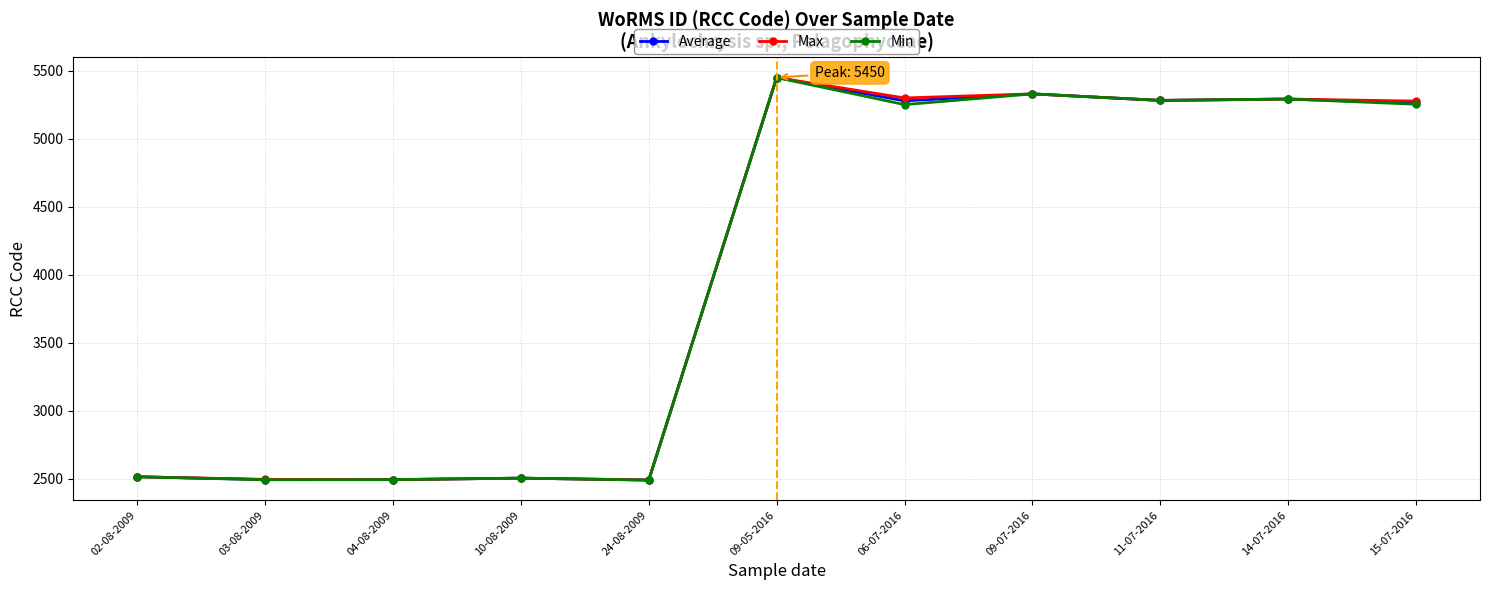

What value does the Average series have at 09-05-2016?

5450.0